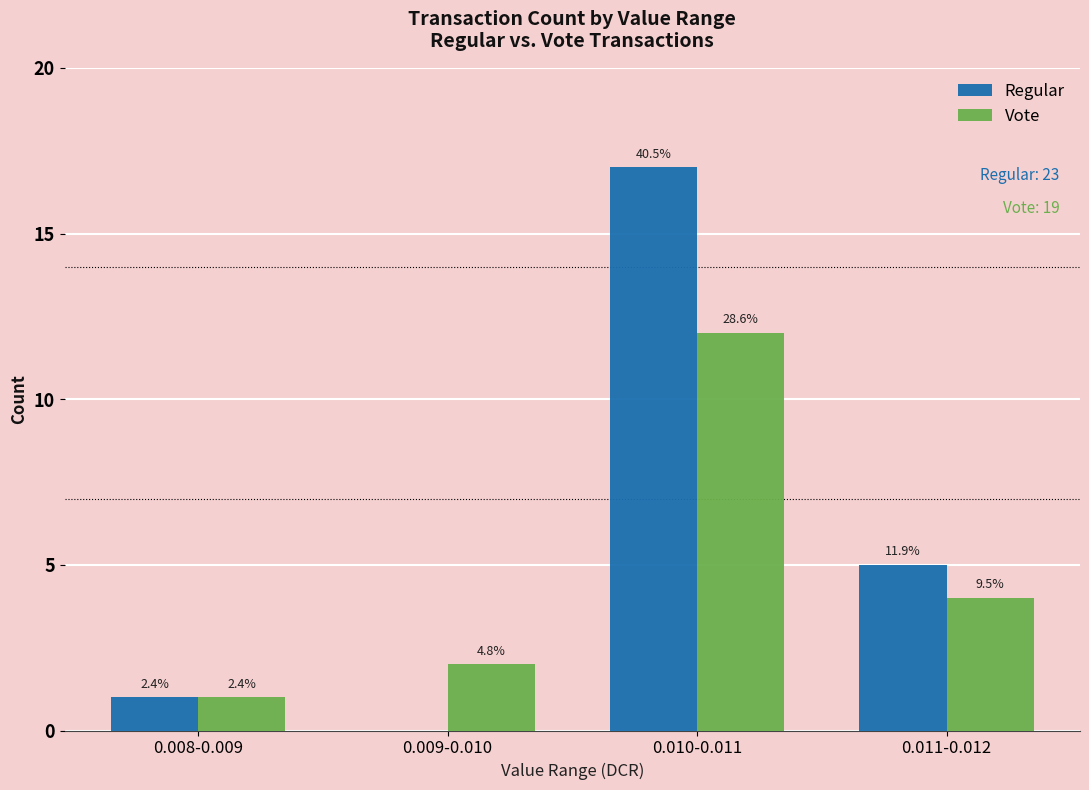

How many groups of bars are there?

4